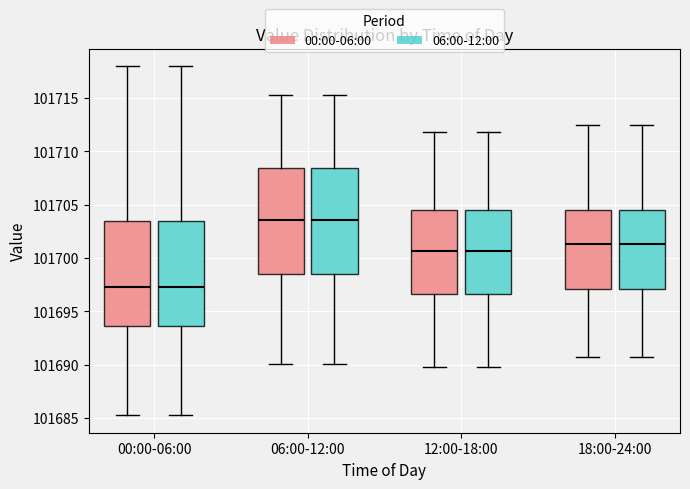

Where does the lower whisker of the box for 12:00-18:00 (06:00-12:00) end on the y-axis? The values are not printed on the chart, so give them approximately, as read against the axis.

101690.0